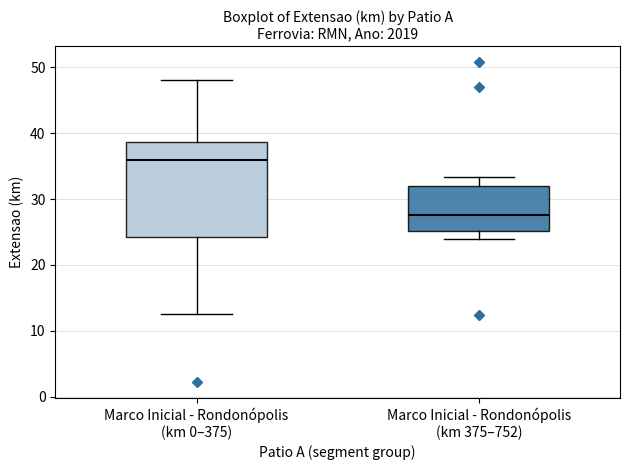

Comparing the boxes themselves (not the whiskers), which one is the tallest?

Marco Inicial - Rondonópolis (km 0–375)